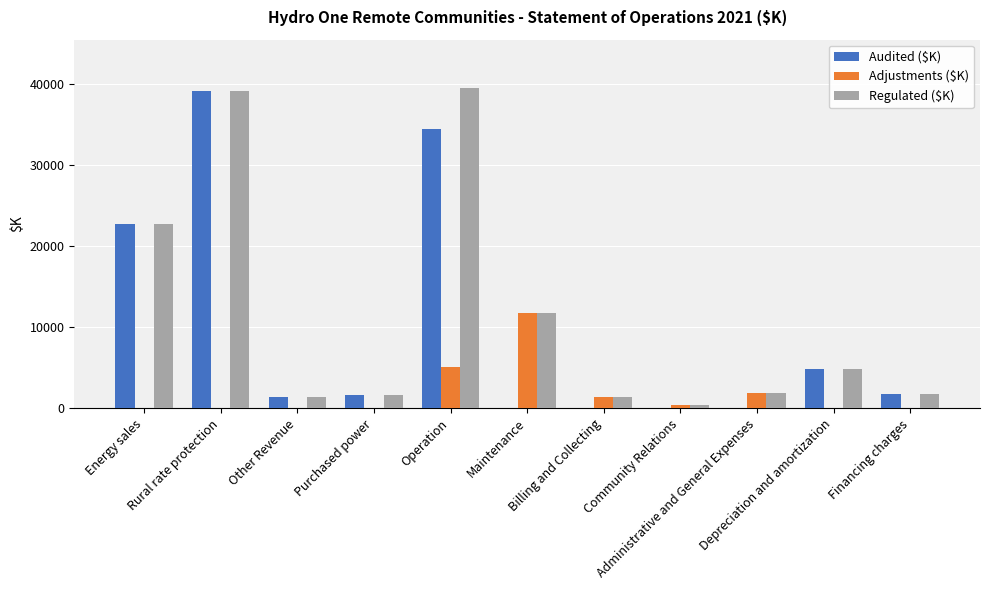

Which series has the largest total across all categories?

Regulated ($K)